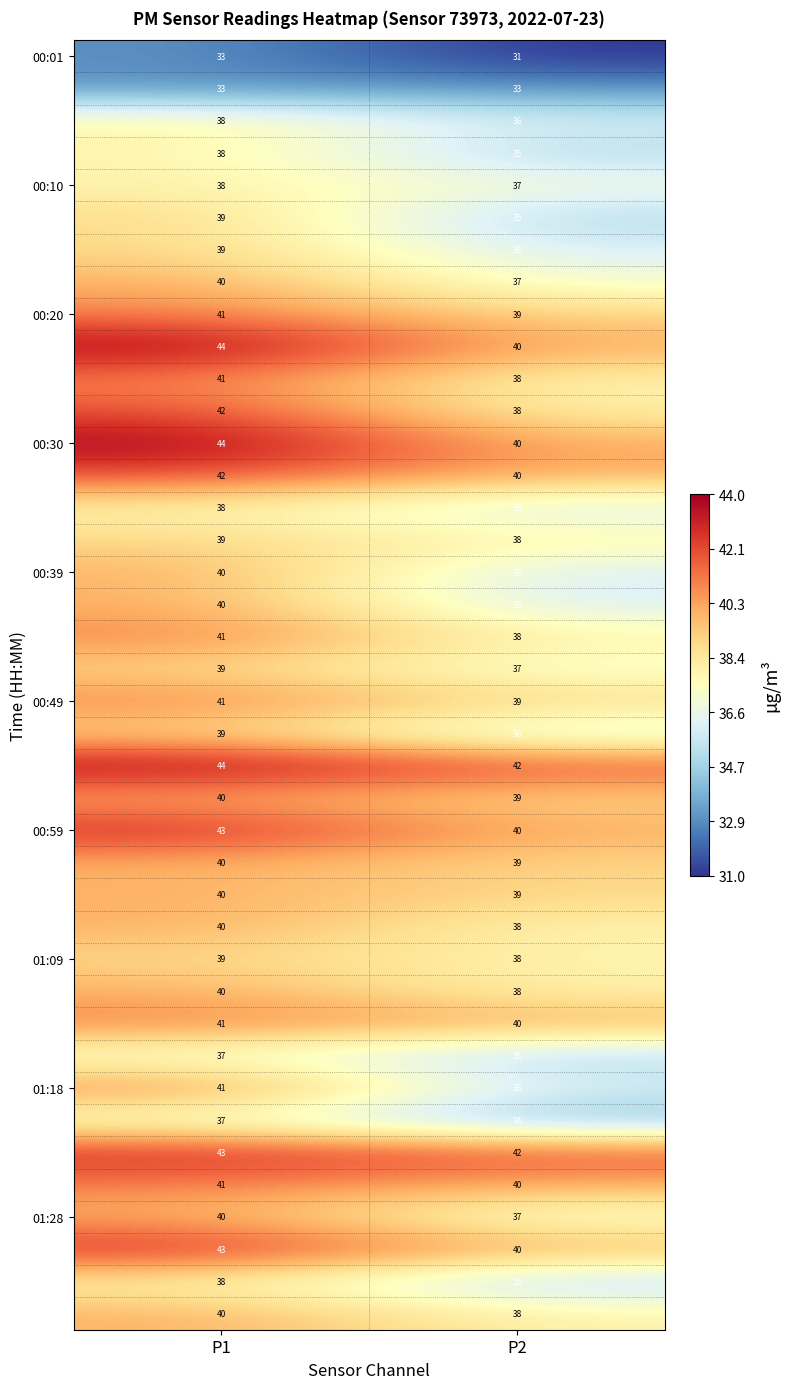

What is the spread (max minus min) of values at P1?

11